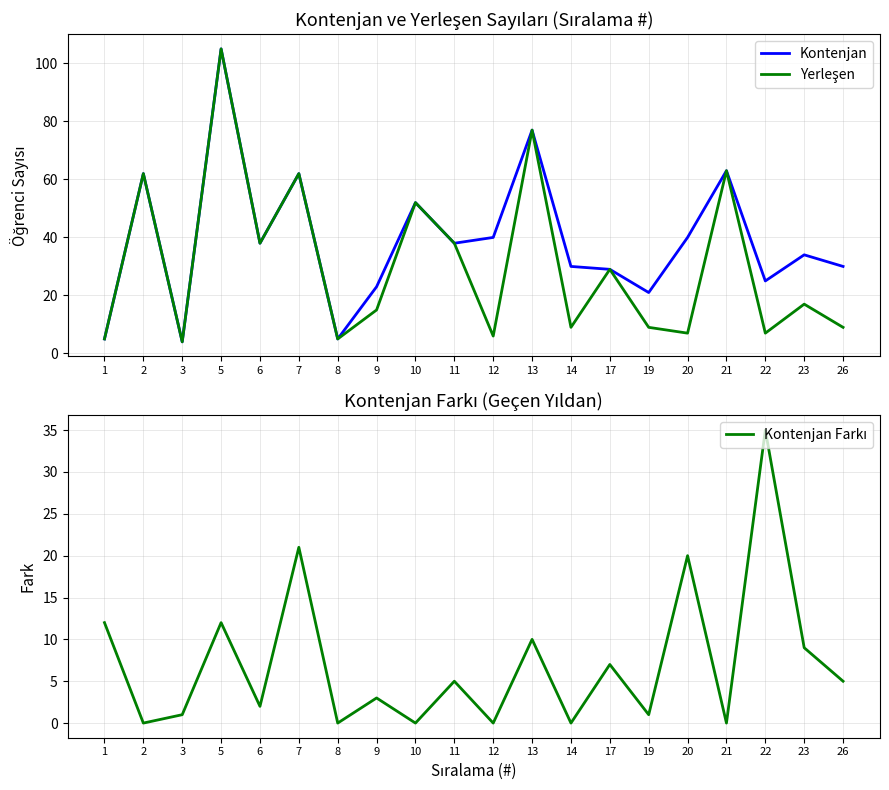

Does the chart have visible grid lines?

Yes